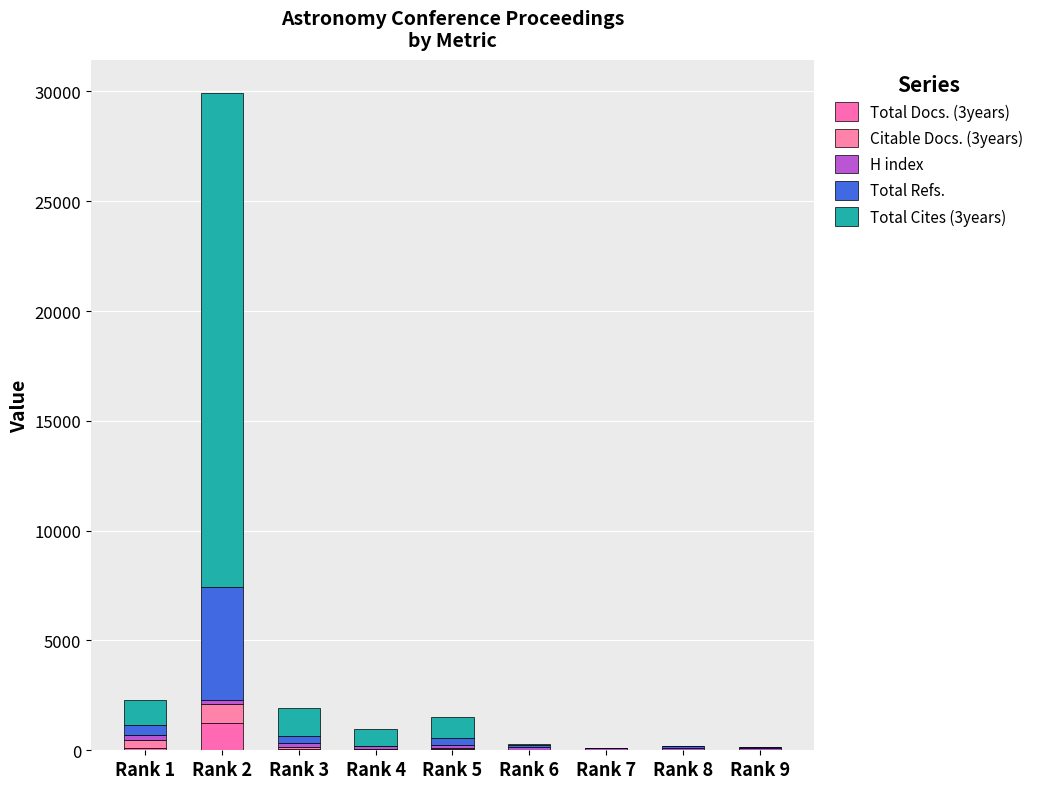

What is the difference between the Total Cites (3years) values at Rank 2 and Rank 4?

21748